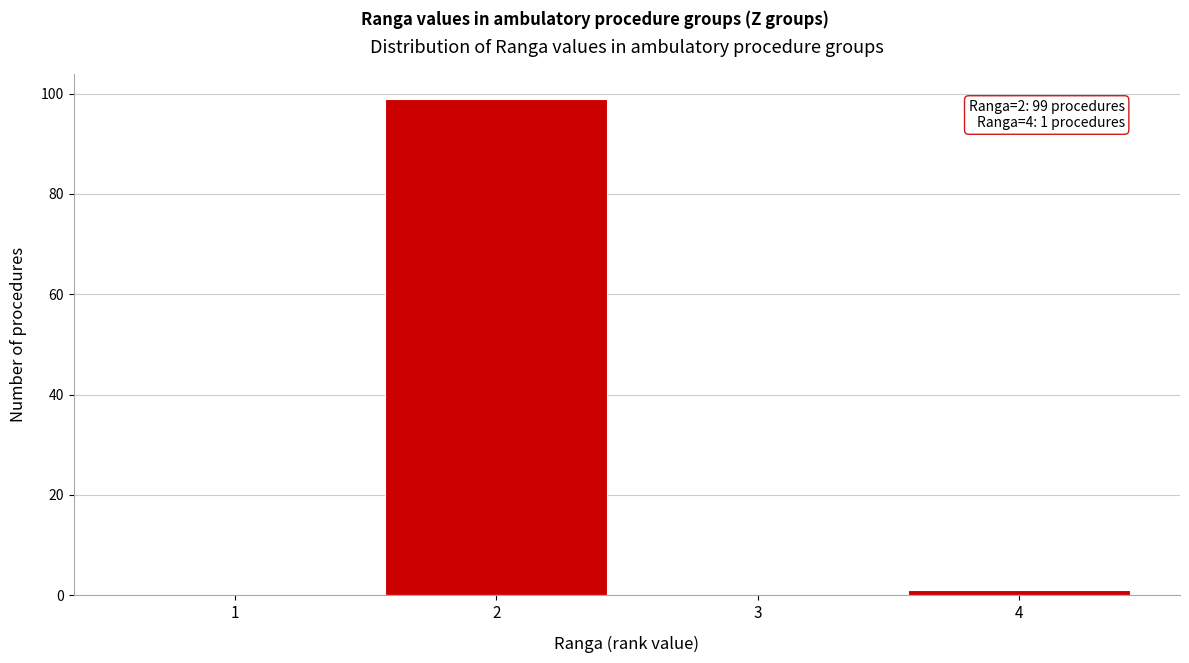

Over which range of the x-axis is the bar tallest?

1.5 to 2.5